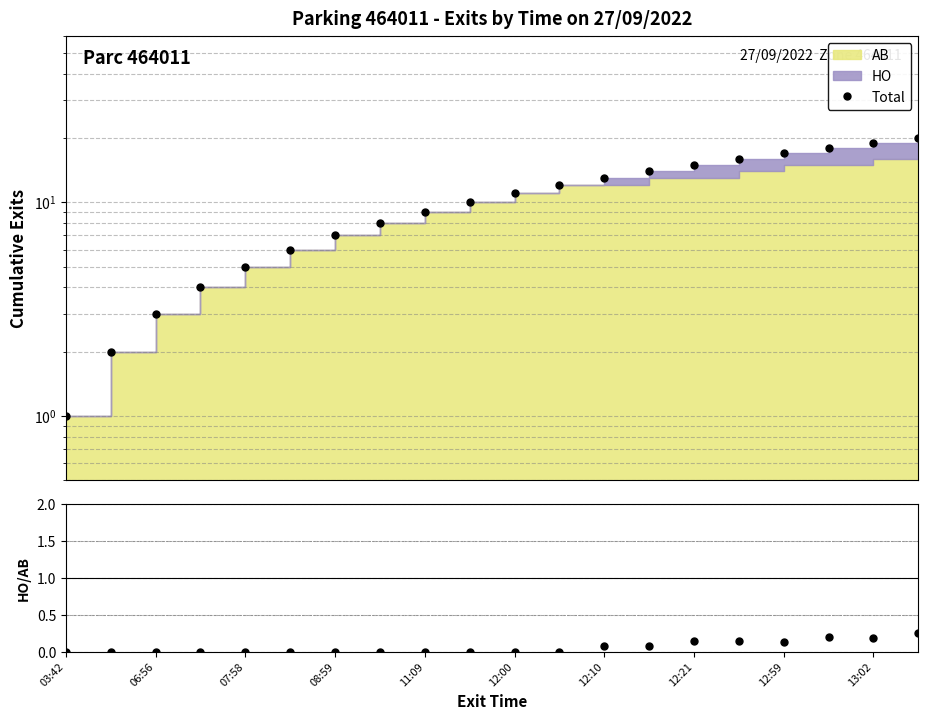

Reading left to right, extract all data points from this chart.

Total: 1.0	2.0	3.0	4.0	5.0	6.0	7.0	8.0	9.0	10.0	11.0	12.0	13.0	14.0	15.0	16.0	17.0	18.0	19.0	20.0
HO/AB: 0.0	0.0	0.0	0.0	0.0	0.0	0.0	0.0	0.0	0.0	0.0	0.0	0.1	0.1	0.2	0.1	0.1	0.2	0.2	0.2